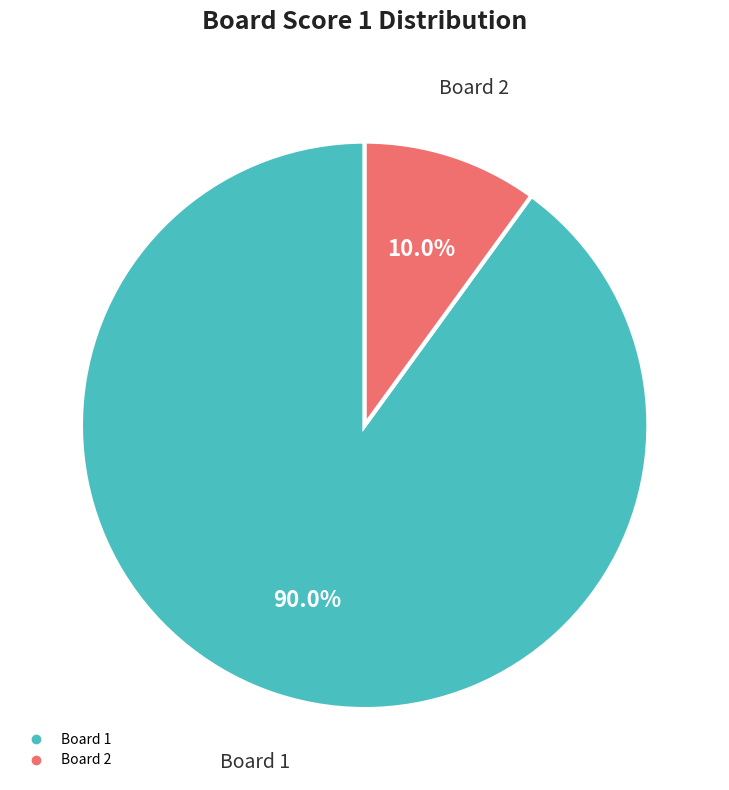

Does any single category account for the majority?

Yes